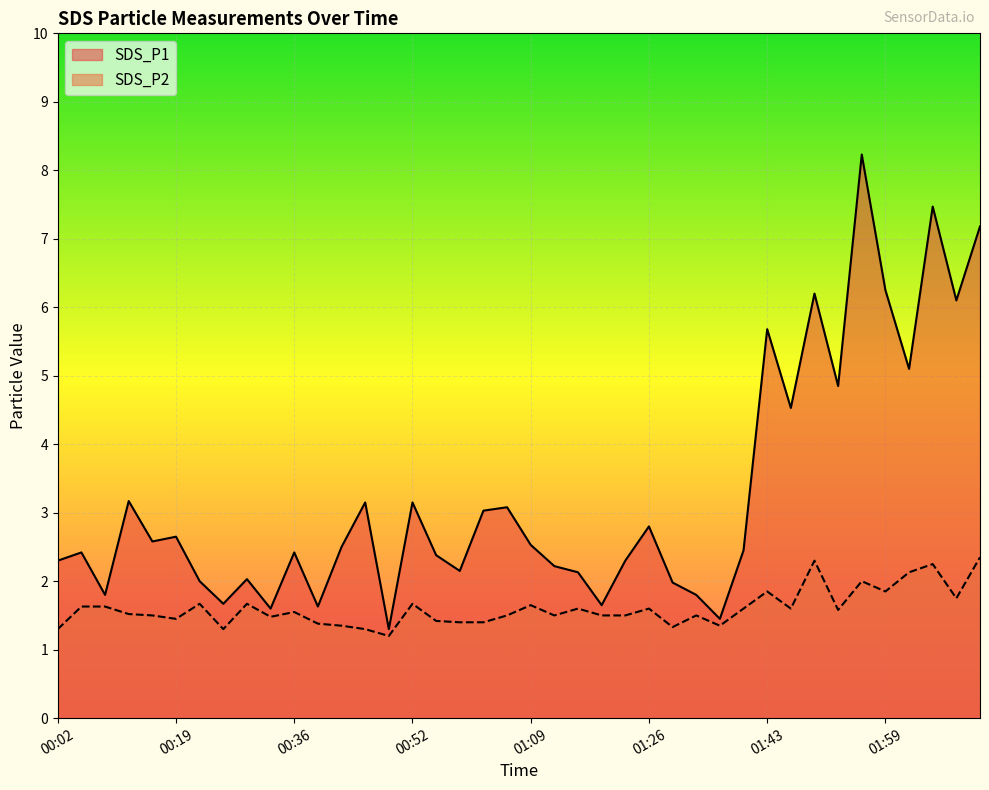

What is the spread (max minus min) of values at 00:46?

1.8